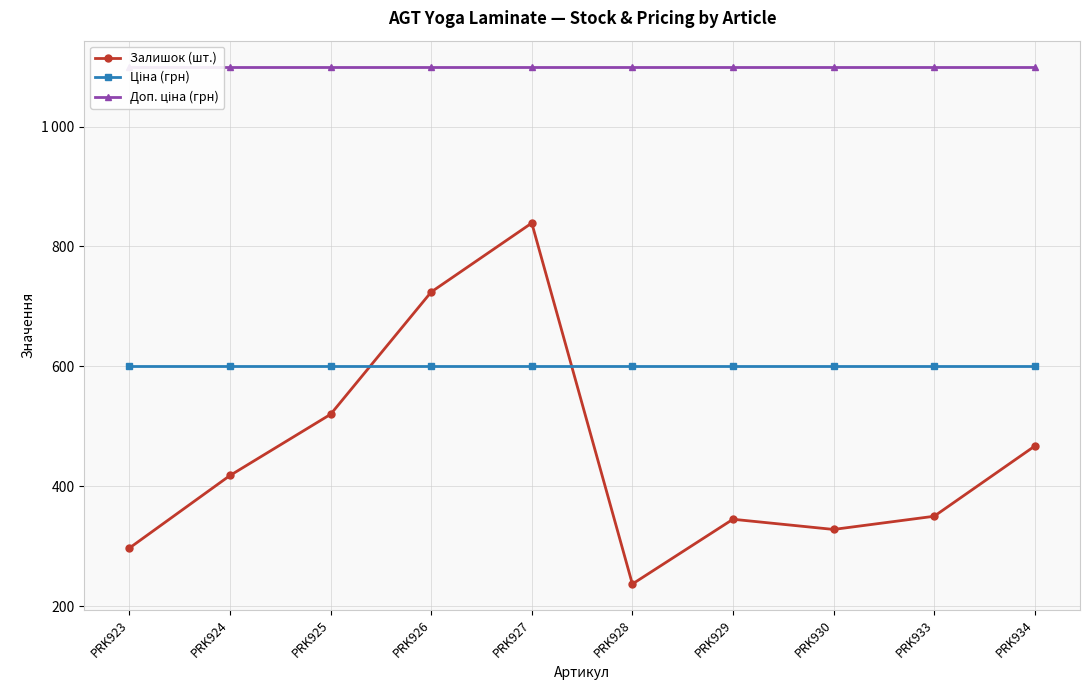

What is the spread (max minus min) of values at PRK934?

633.0